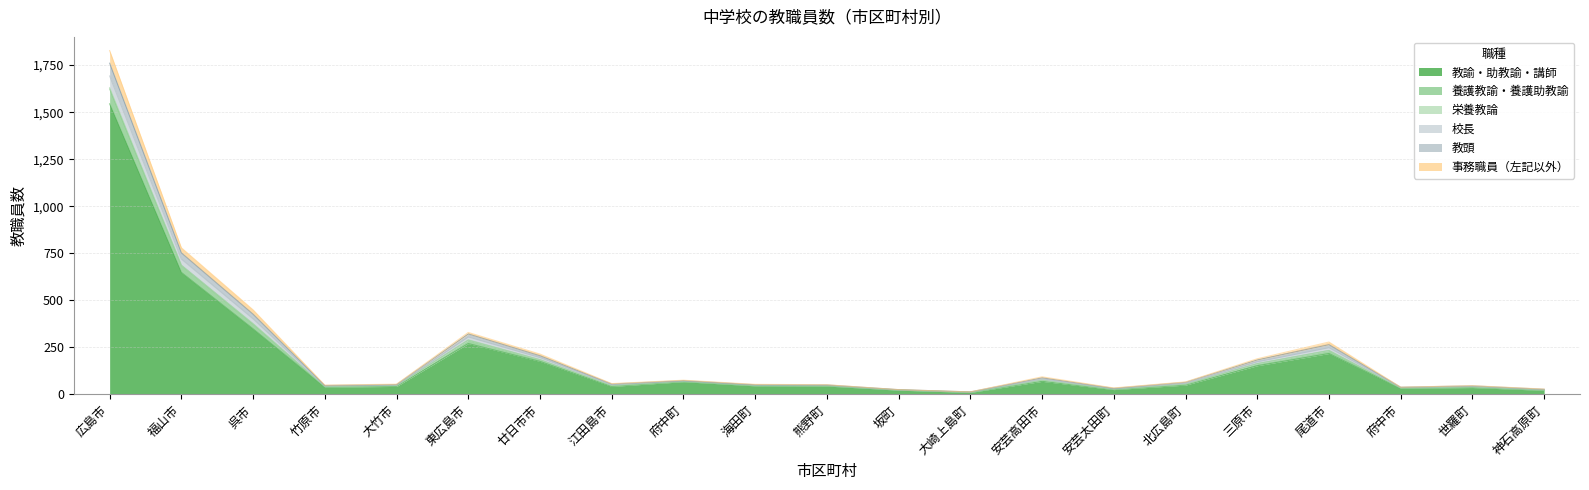

The 事務職員（左記以外） series shows 42 at 安芸太田町. True or false?

False